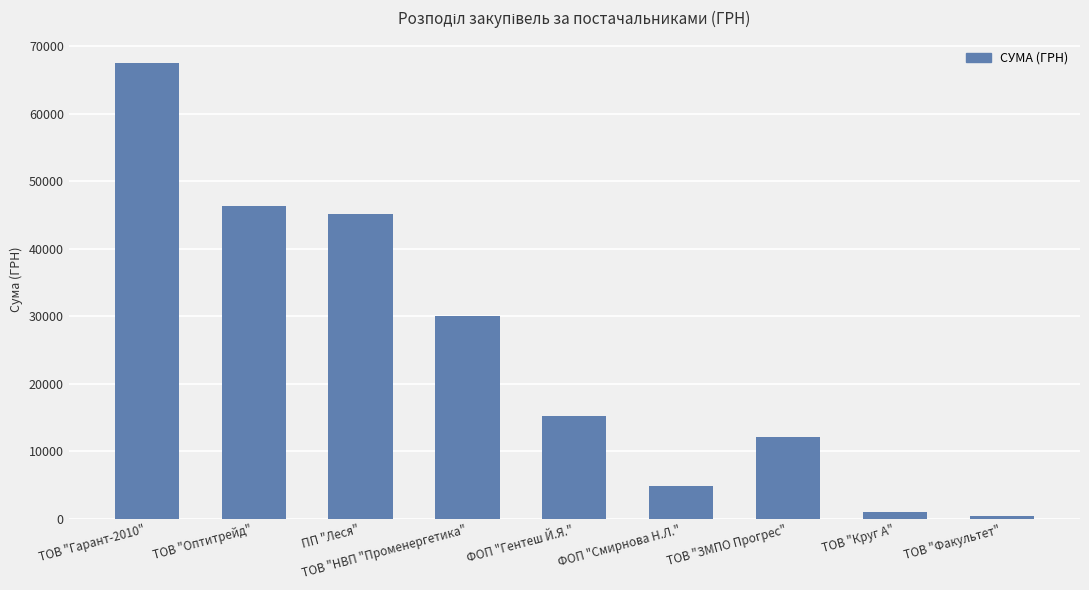

At which category does the chart reach its peak across all series?

ТОВ "Гарант-2010"